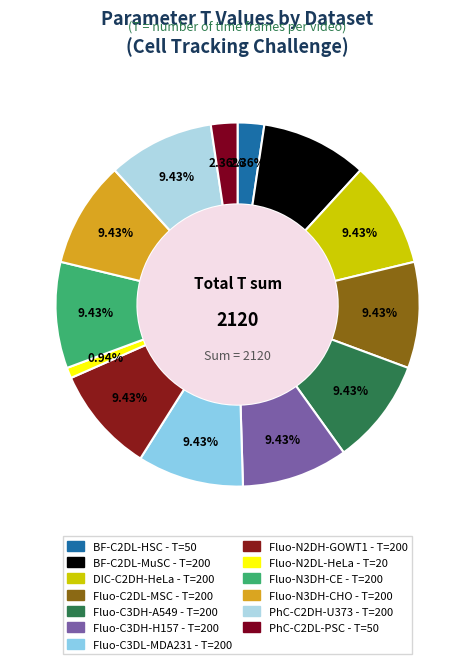

Count the number of slices in the pie.

13